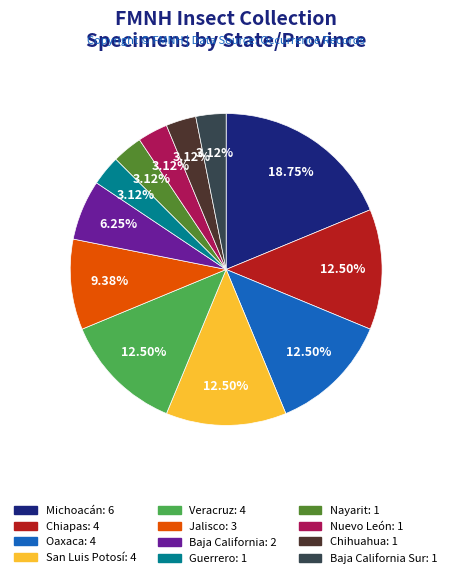

Is there a majority slice in this chart?

No